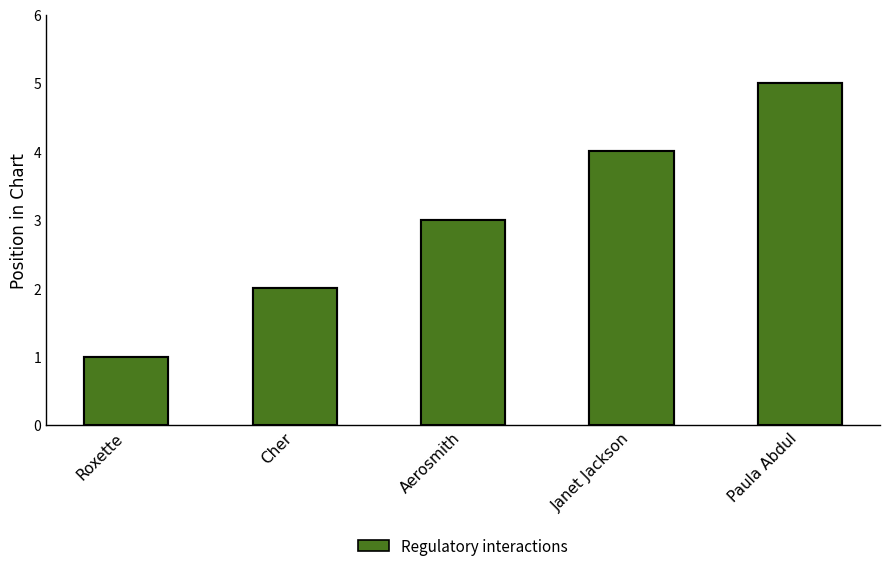

Reading left to right, list all the values displayed in this chart.

Position: 1	2	3	4	5
Regulatory interactions: 1	2	3	4	5